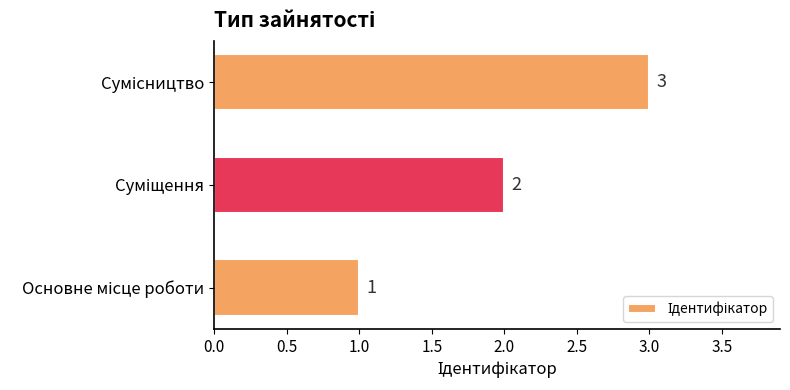

What is the greatest value displayed?

3